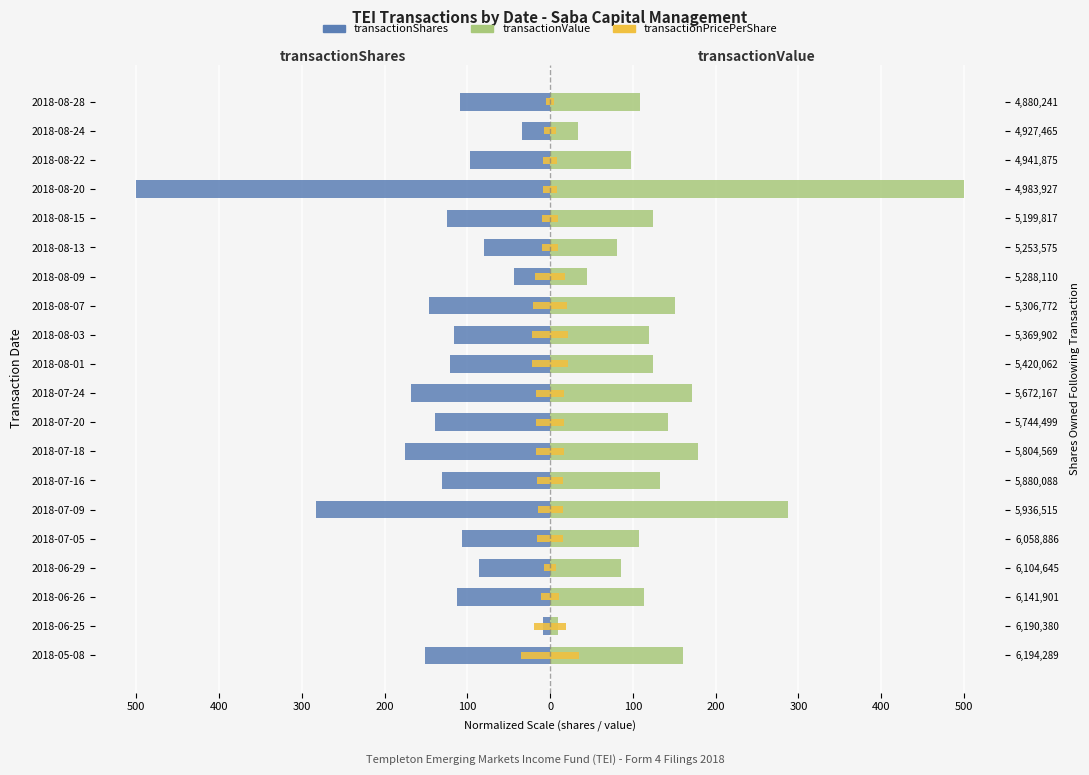

Are the bars horizontal?

Yes